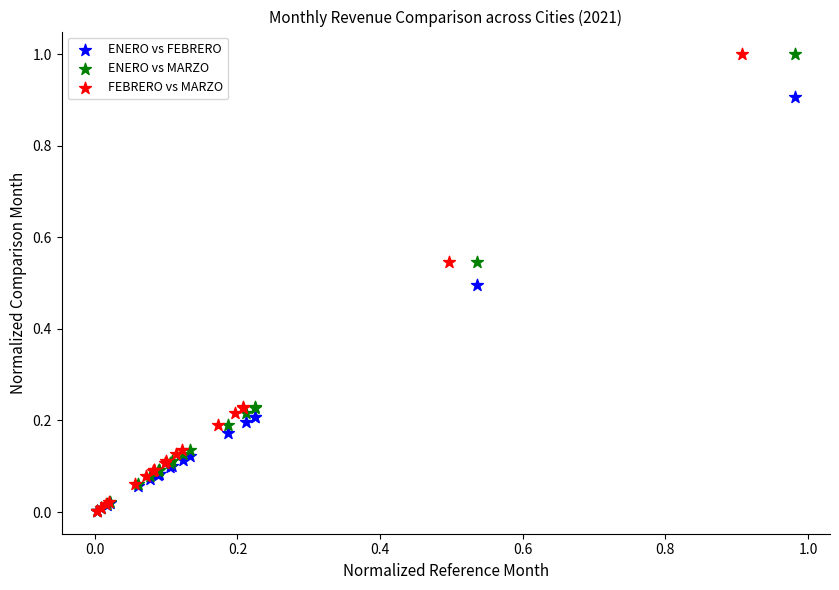

What are all the series names shown in the legend?

ENERO vs FEBRERO, ENERO vs MARZO, FEBRERO vs MARZO